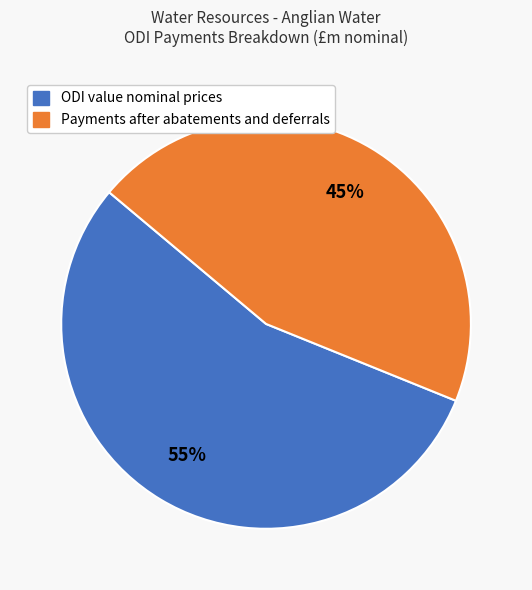

What percentage is the Payments after abatements and deferrals slice, to the nearest percent?

45%